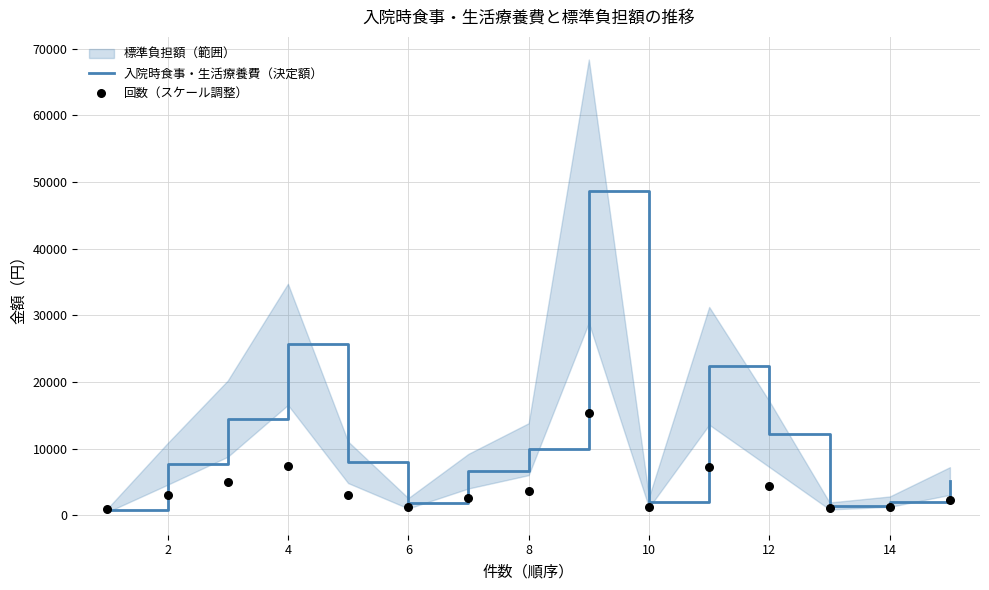

Which series has the largest total across all categories?

入院時食事・生活療養費（決定額）